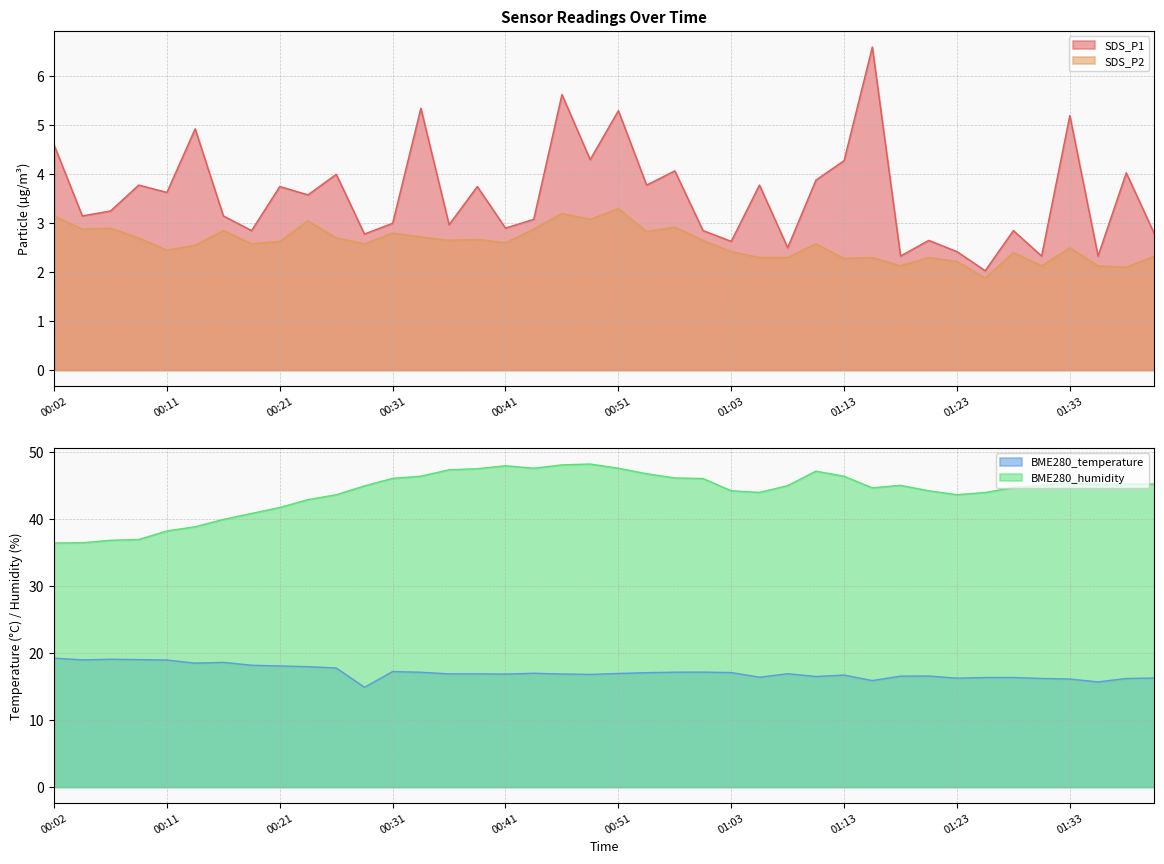

True or false: SDS_P2 and BME280_humidity intersect in this chart.

False